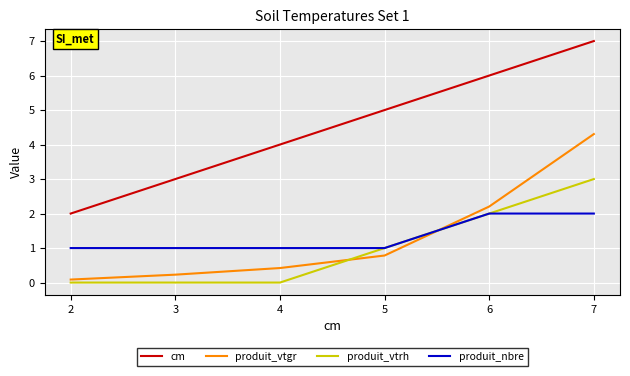

True or false: produit_vtgr and cm cross at least once.

False